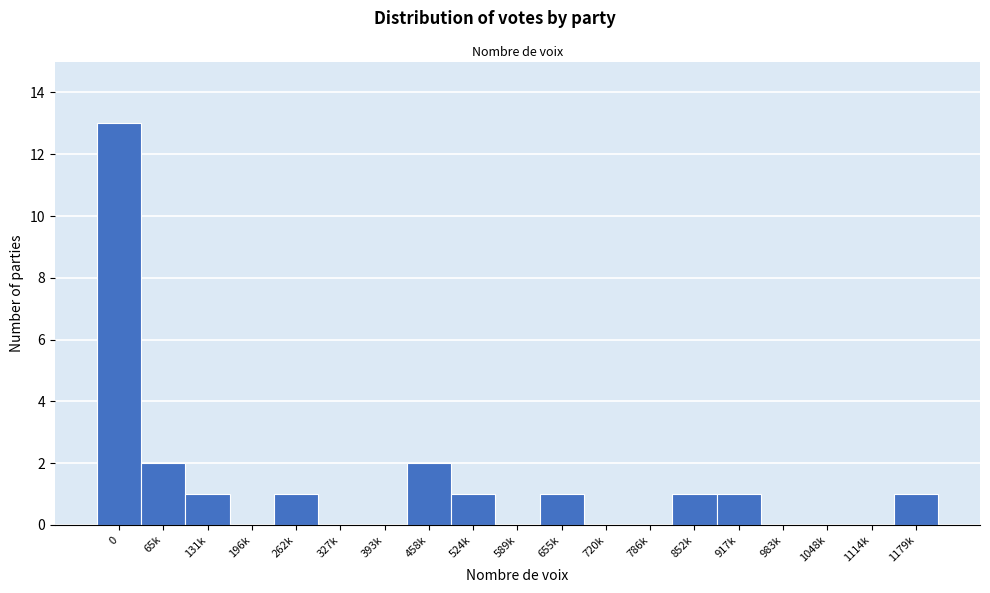

Reading left to right, extract all data points from this chart.

0=13	65k=2	131k=1	196k=0	262k=1	327k=0	393k=0	458k=2	524k=1	589k=0	655k=1	720k=0	786k=0	852k=1	917k=1	983k=0	1048k=0	1114k=0	1179k=1